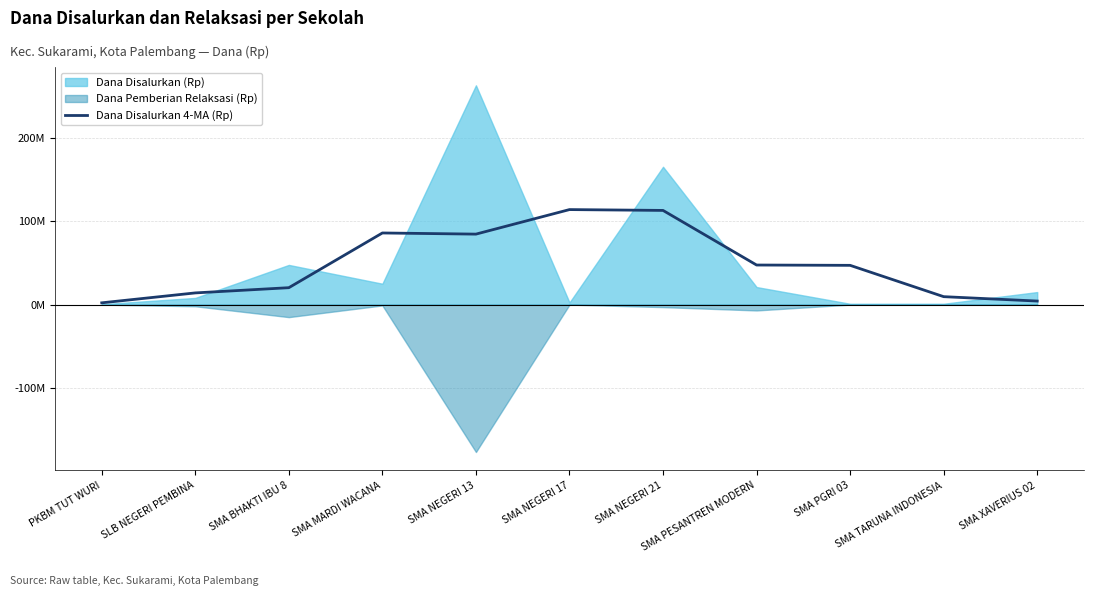

How many lines are shown in the chart?

1